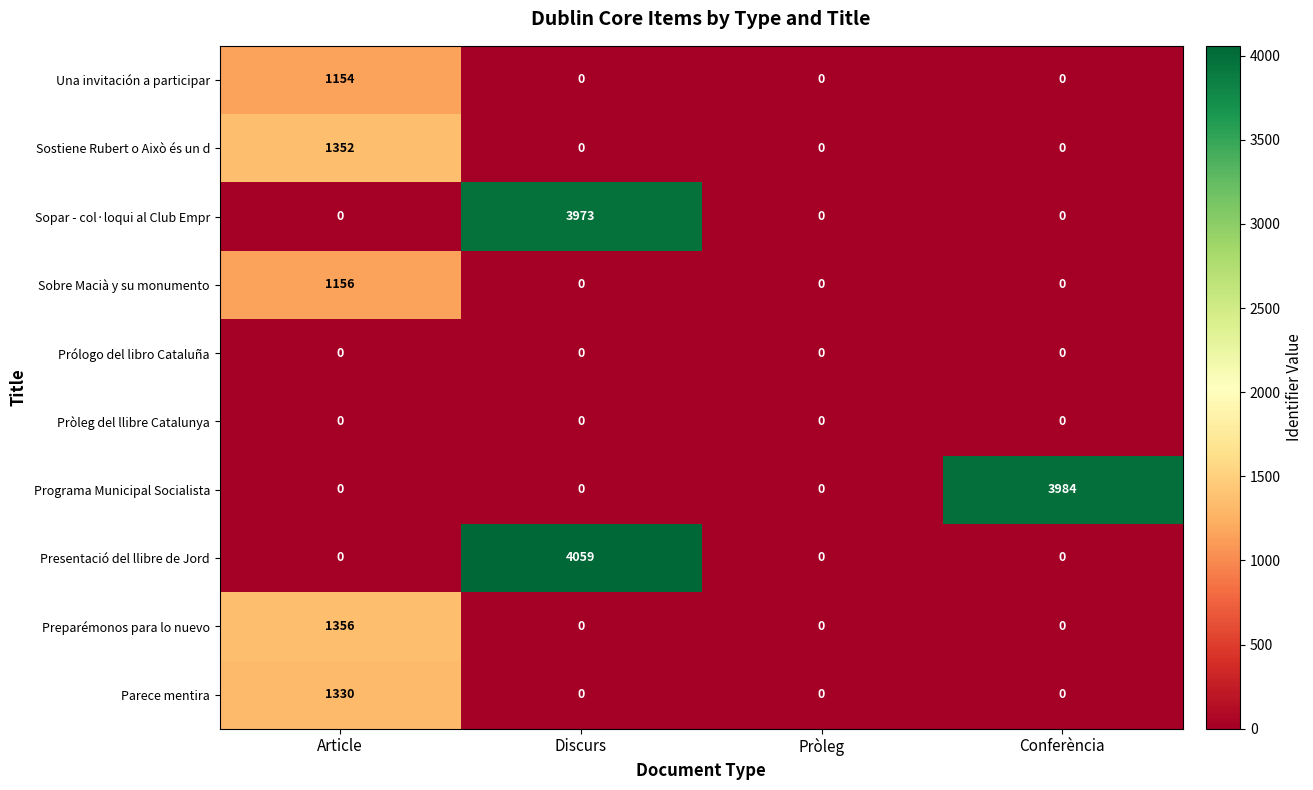

Which series has the largest total across all categories?

Presentació del llibre de Jord